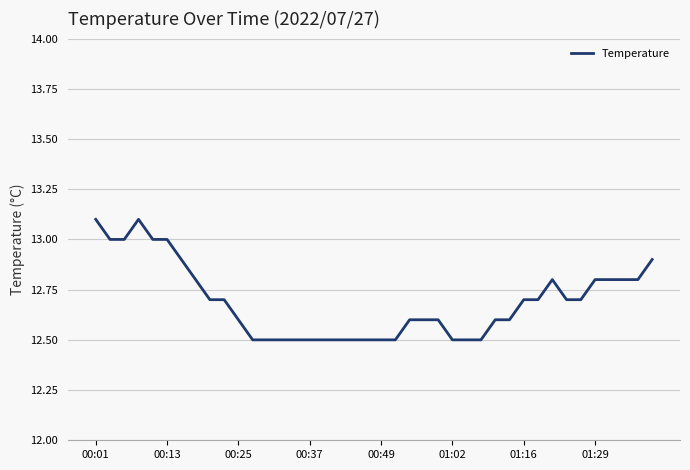

What is the smallest value displayed?

12.5